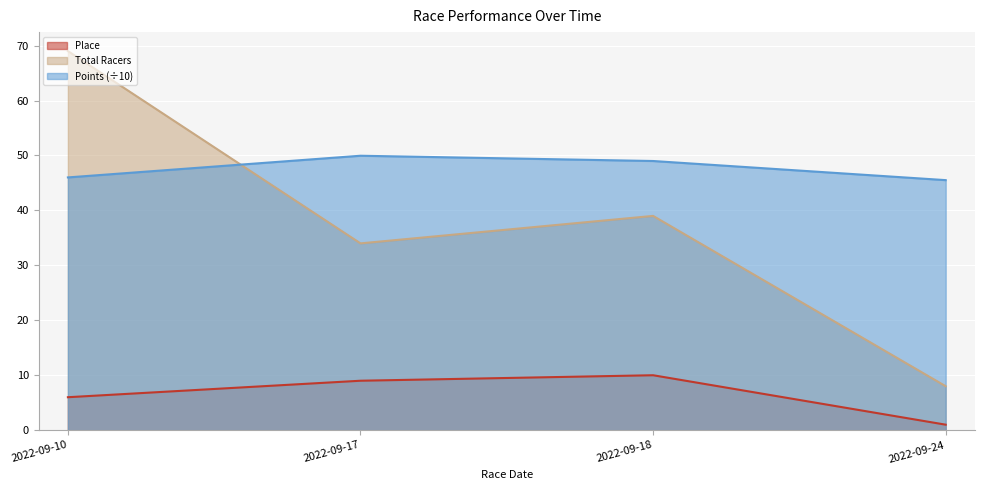

True or false: Place has more than 0 interior local peaks.

True